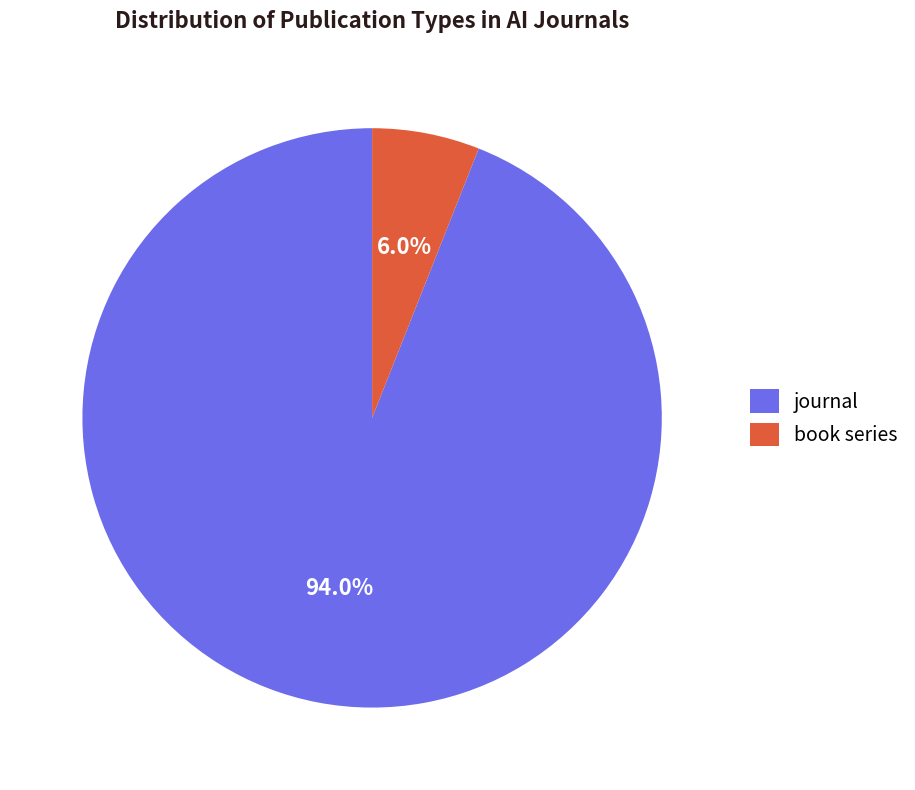

Combined, what portion of the pie is journal and book series?

100.0%